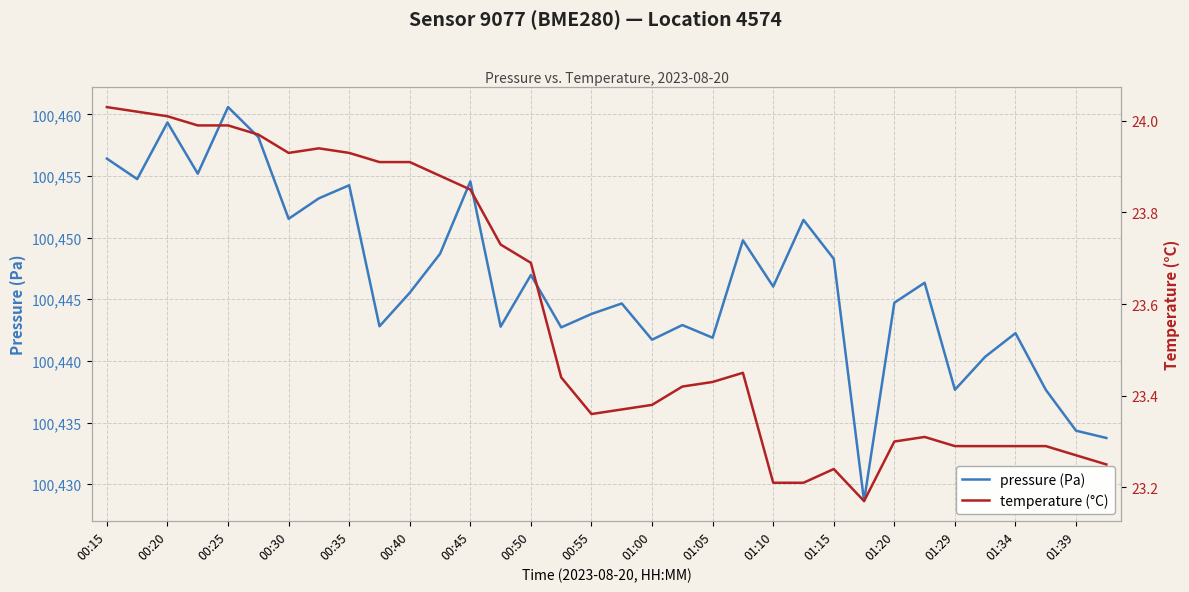

True or false: pressure (Pa) has a value of 100445.5 at 00:40.

True